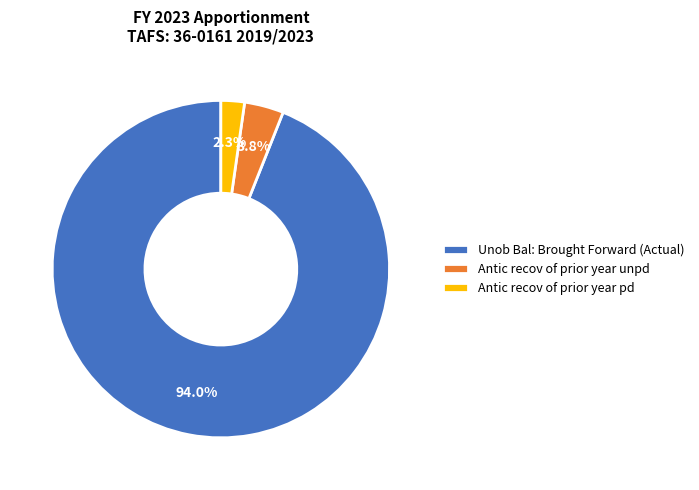

Does Antic recov of prior year pd represent more than half of the total?

No